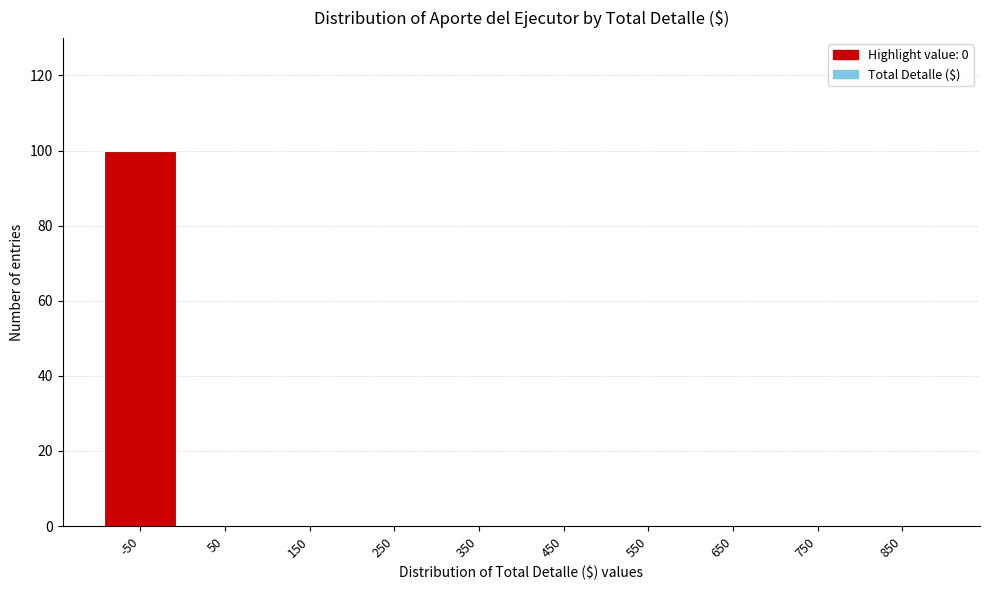

Reading left to right, extract all data points from this chart.

-50=100	50=0	150=0	250=0	350=0	450=0	550=0	650=0	750=0	850=0